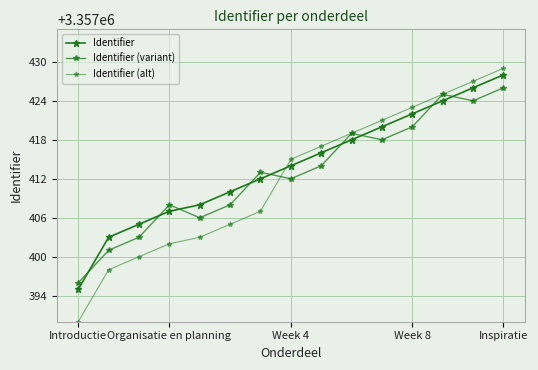

Where do Identifier (variant) and Identifier (alt) first cross each other?

6 and 7